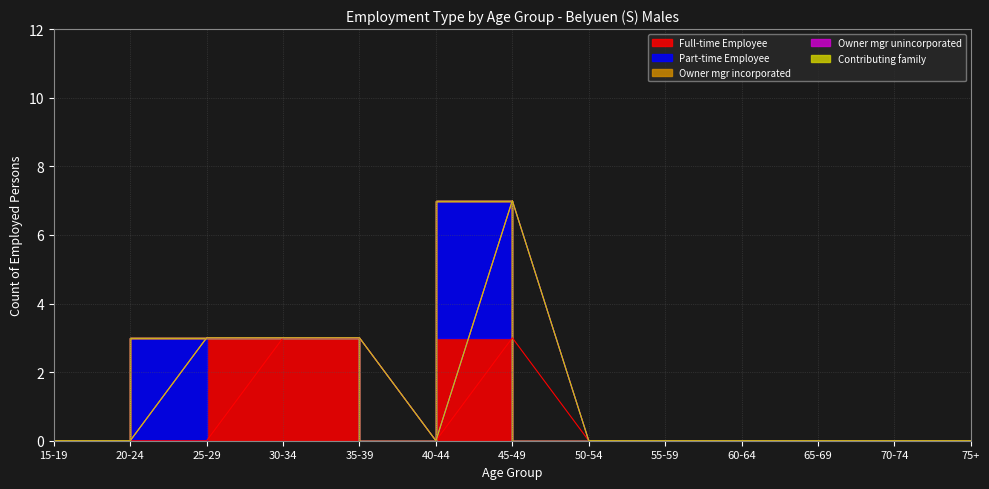

True or false: Owner mgr unincorporated and Contributing family cross at least once.

False